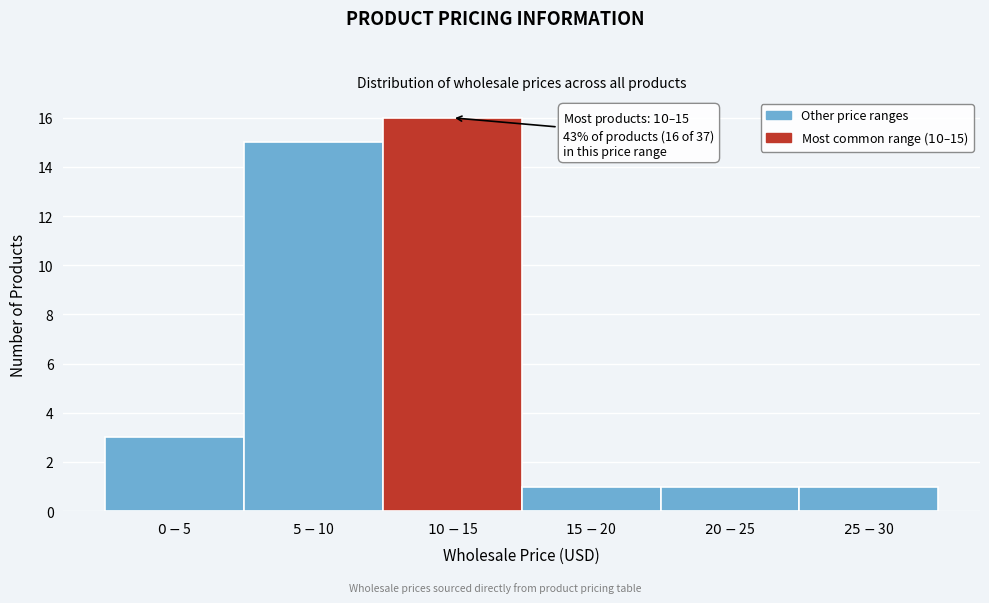

Reading left to right, list all the values displayed in this chart.

3	15	16	1	1	1